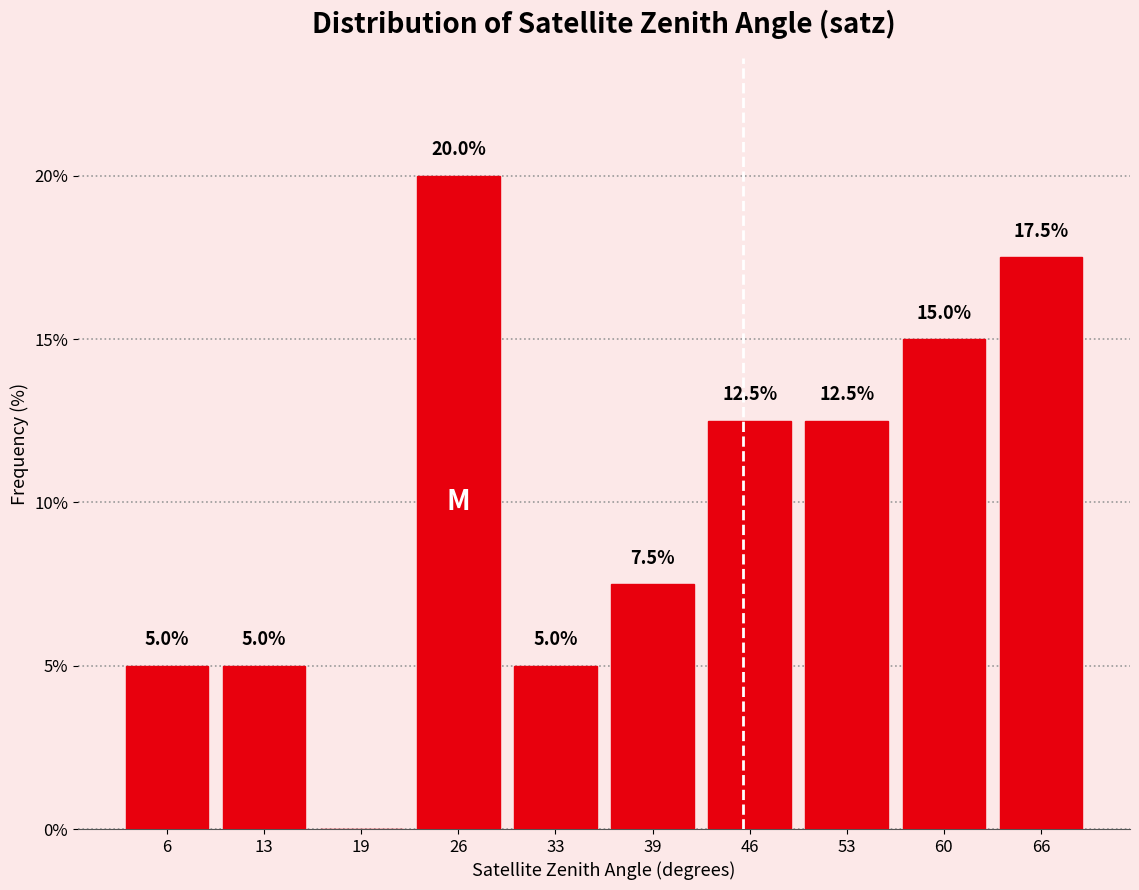

Over which range of the x-axis is the bar tallest?

23 to 29